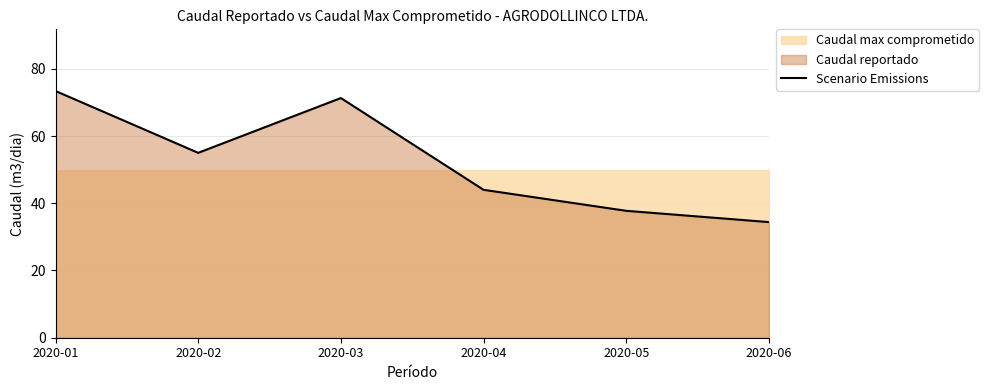

What is the change in value from 2020-01 to 2020-05?

-35.6